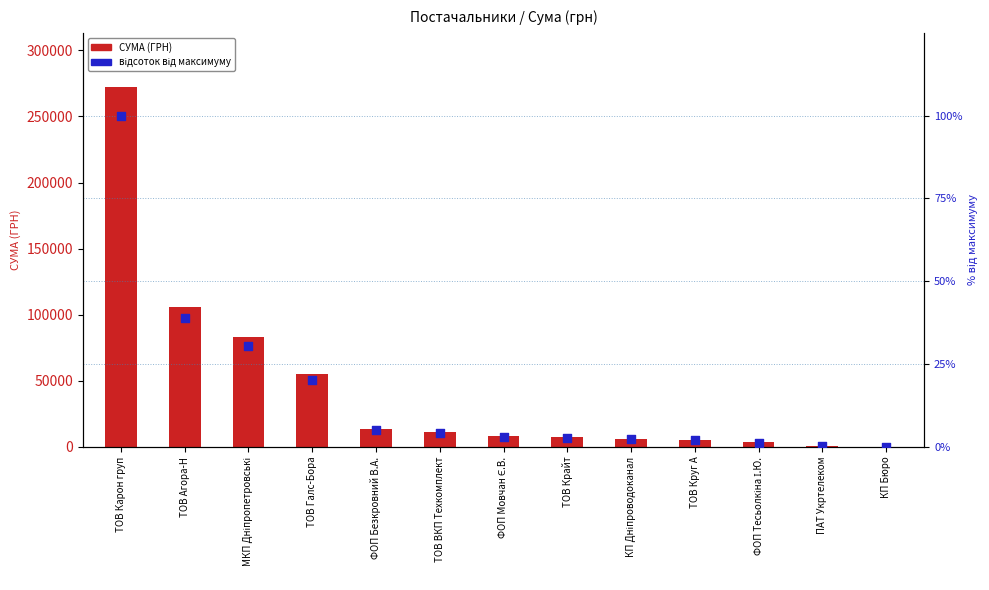

Which series has the largest total across all categories?

СУМА (ГРН)